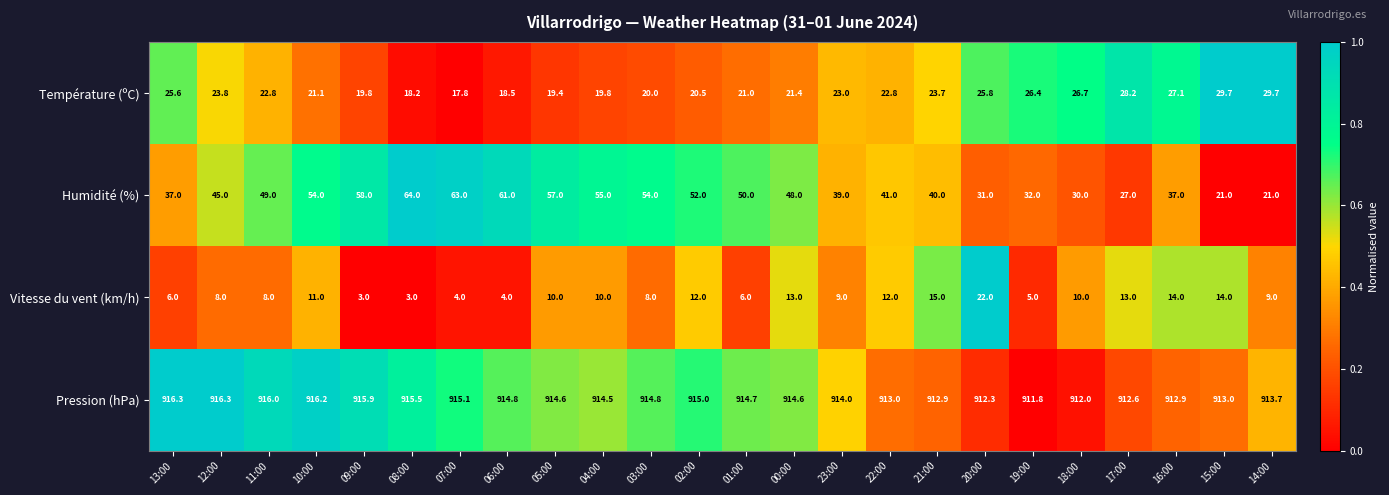

At which label does Humidité (%) reach its peak?

08:00